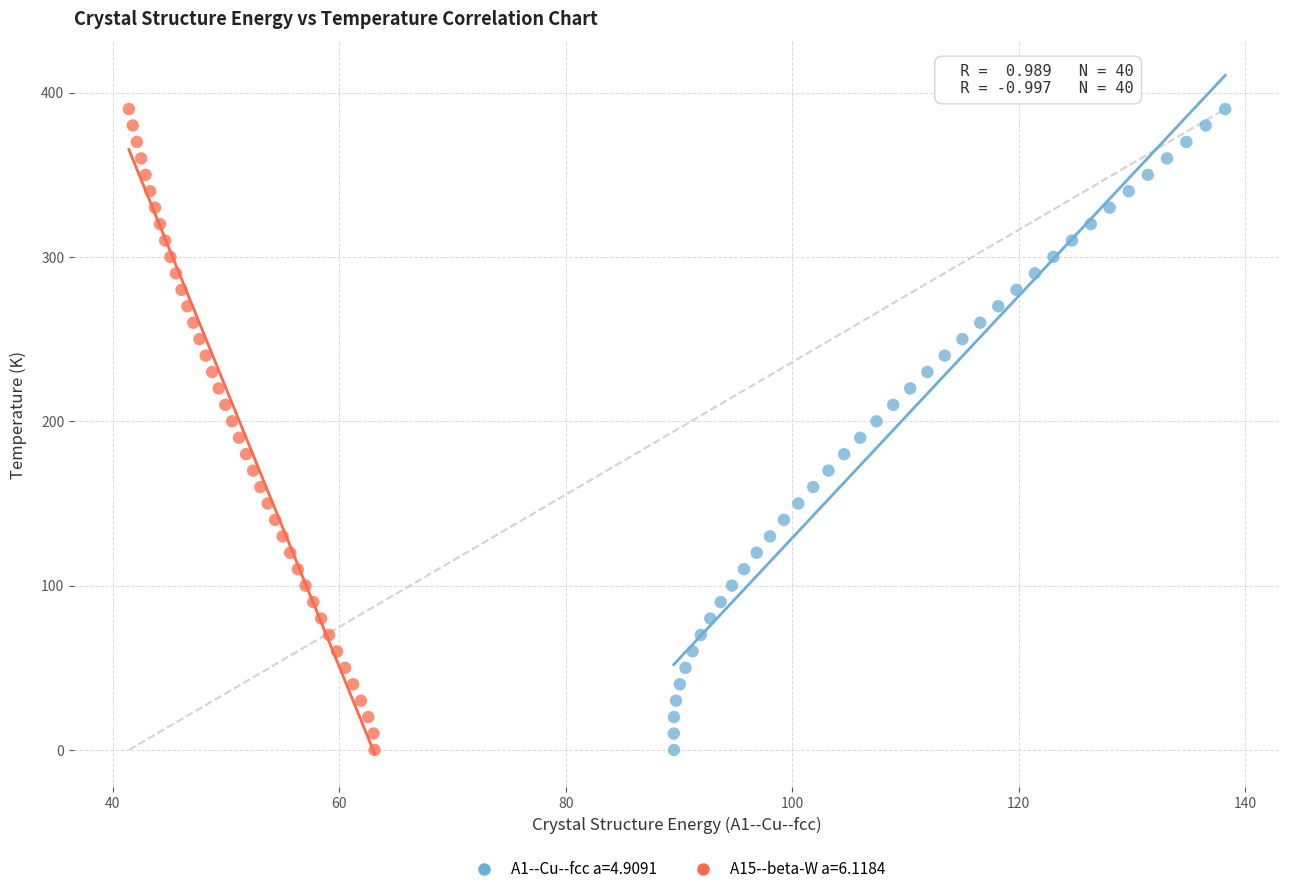

What are all the series names shown in the legend?

A1--Cu--fcc a=4.9091, A15--beta-W a=6.1184